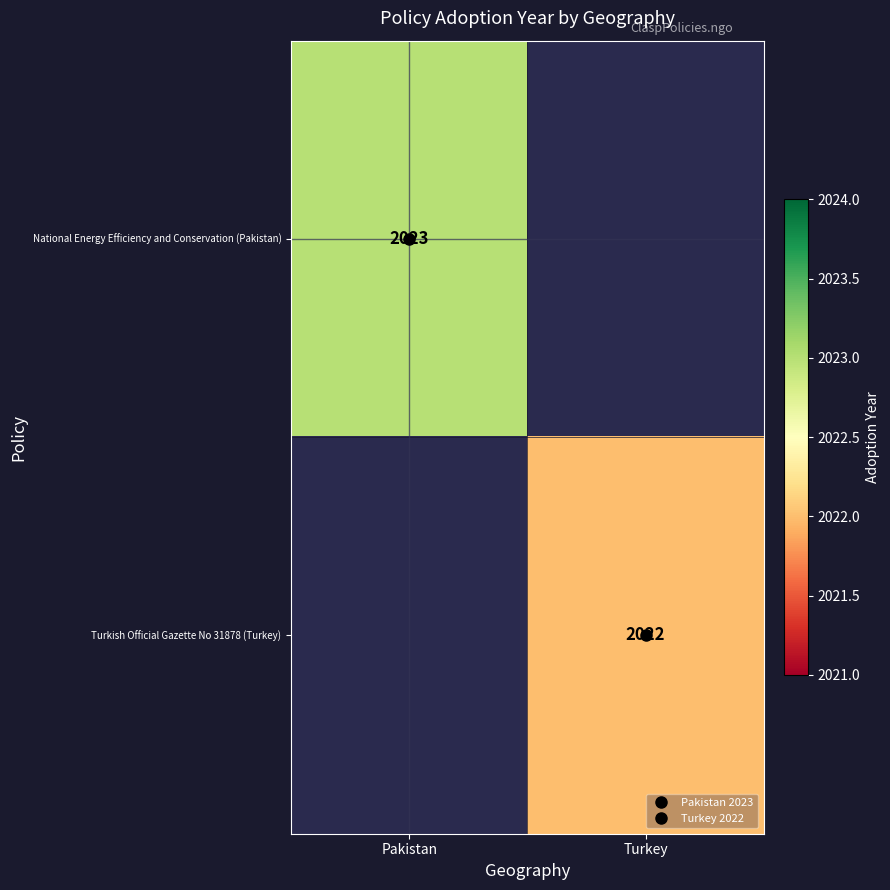

Rank the series by their maximum value, from highest to lowest.

National Energy Efficiency and Conservation (Pakistan), Turkish Official Gazette No 31878 (Turkey)